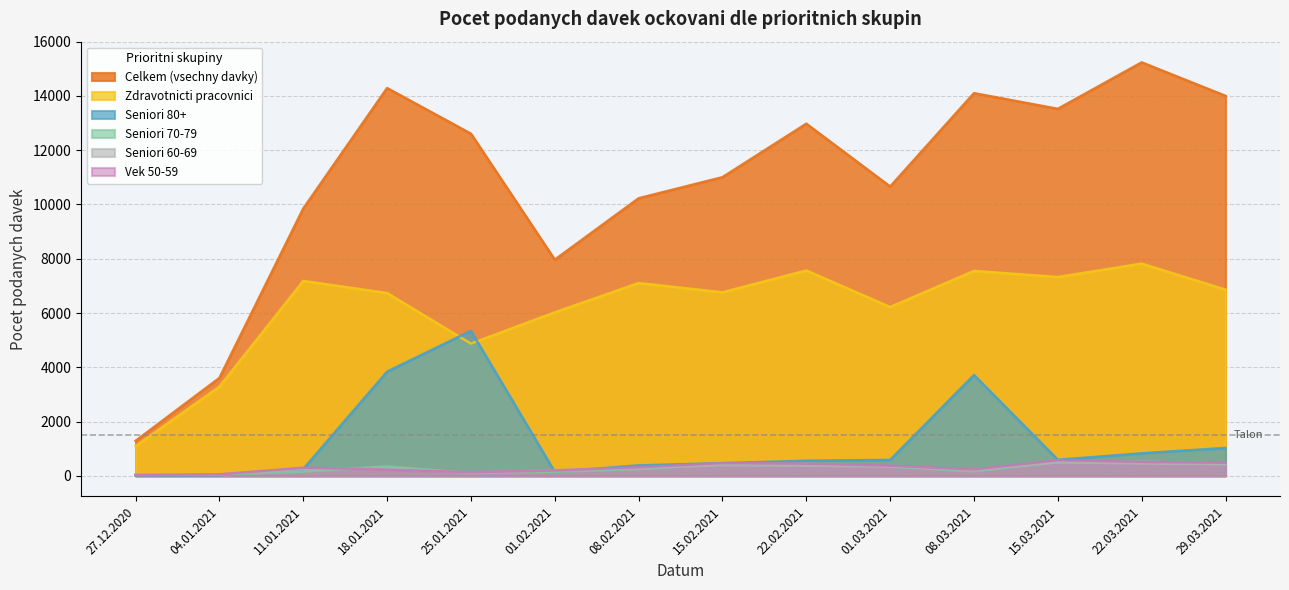

Where is Celkem (vsechny davky) nearest to the value 8263?

01.02.2021